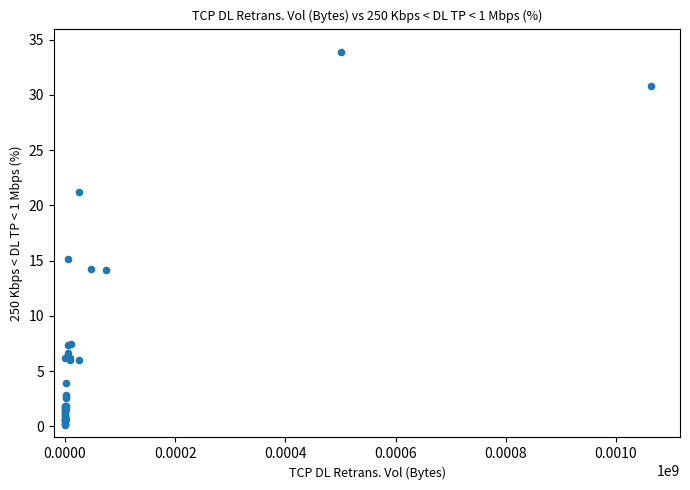

What Y value in the scatter plot is closest to 16?

15.2